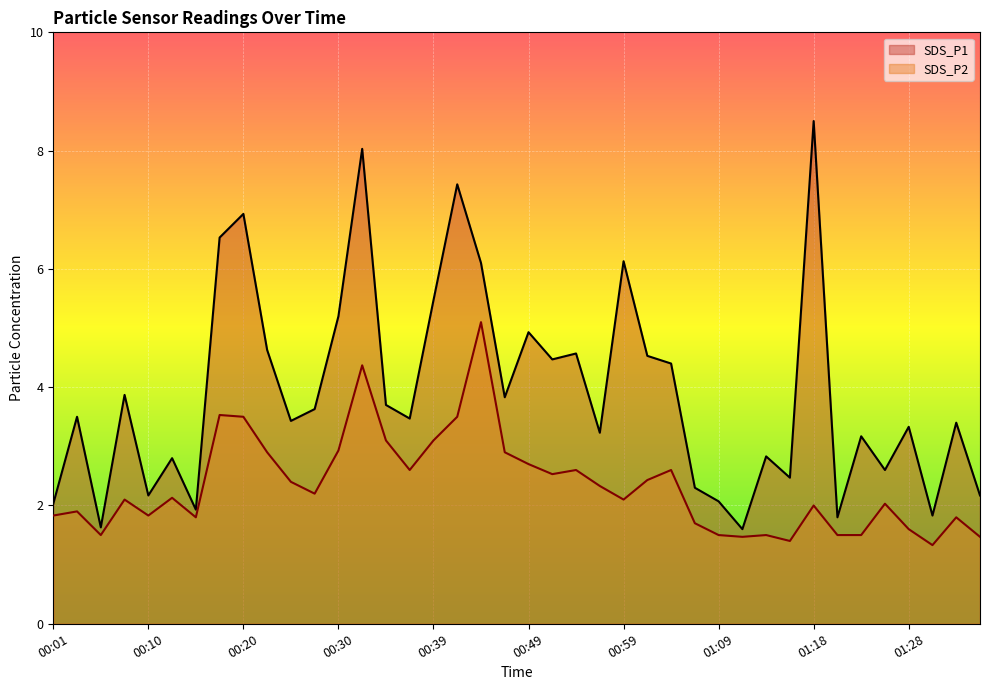

What is the label of the 8th point from the left?

00:18